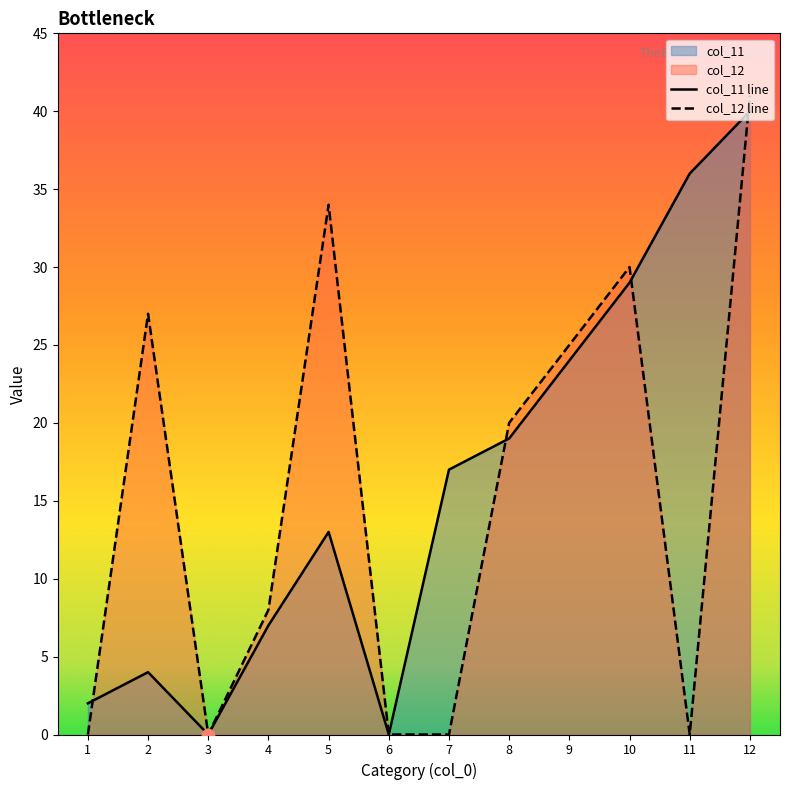

Which series has the largest total across all categories?

col_11 line